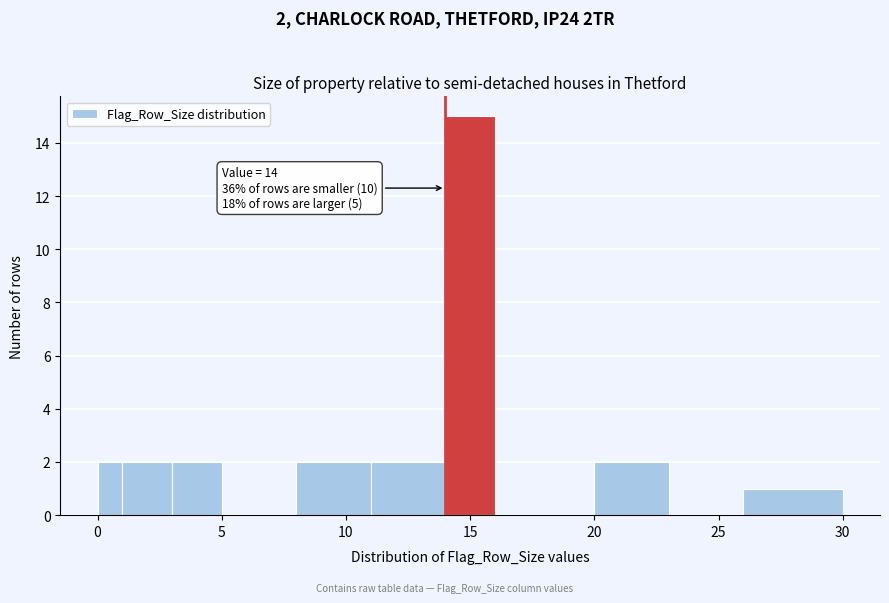

Read against the x-axis, roughly where is the centre of the tallest bar?

15.0